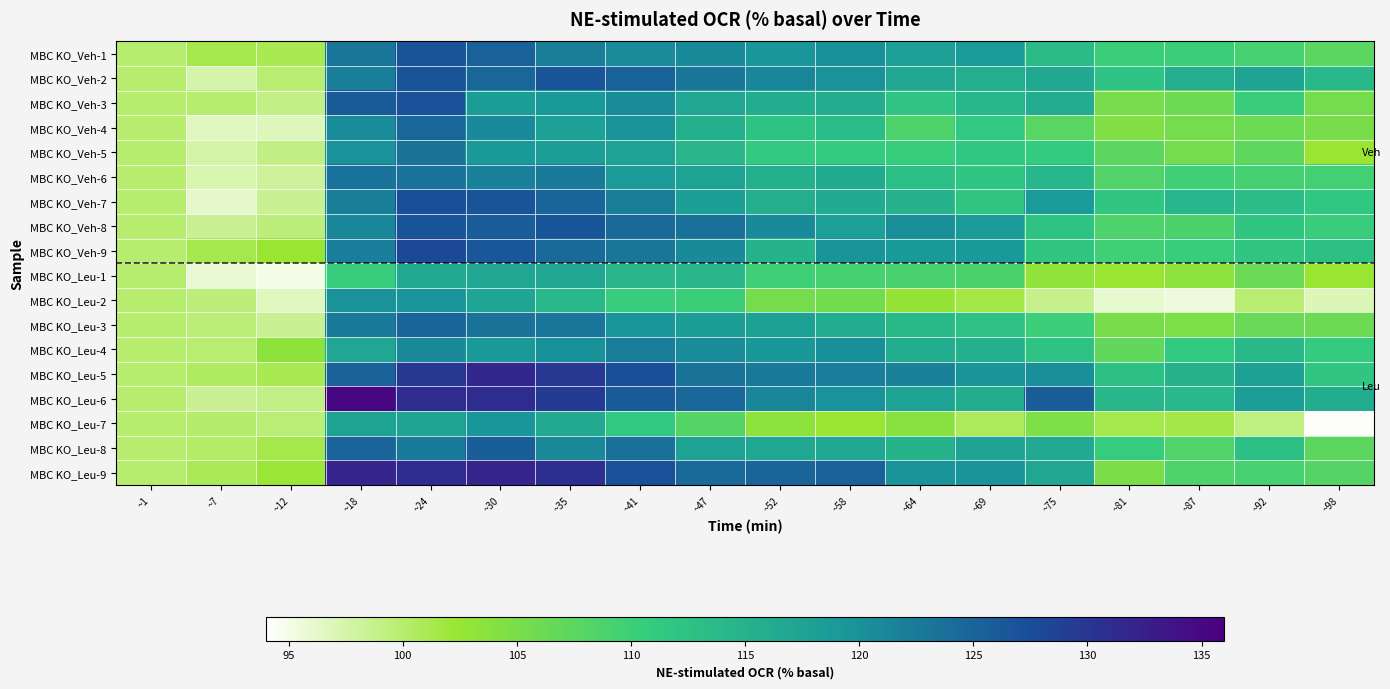

Reading left to right, what are all the values shown in this chart?

MBC KO_Veh-1: ~1=100.0	~7=101.4	~12=101.1	~18=123.0	~24=126.7	~30=125.3	~35=121.9	~41=120.6	~47=120.7	~52=119.5	~58=120.0	~64=118.0	~69=119.1	~75=113.6	~81=110.1	~87=110.2	~92=109.2	~98=107.6
MBC KO_Veh-2: ~1=100.0	~7=97.5	~12=99.8	~18=122.2	~24=126.8	~30=124.6	~35=126.6	~41=125.3	~47=122.9	~52=121.1	~58=119.8	~64=117.1	~69=115.7	~75=116.8	~81=112.5	~87=115.7	~92=117.4	~98=114.1
MBC KO_Veh-3: ~1=100.0	~7=100.0	~12=99.0	~18=125.9	~24=126.9	~30=118.6	~35=119.2	~41=120.7	~47=117.1	~52=115.9	~58=116.1	~64=112.2	~69=114.3	~75=116.0	~81=105.3	~87=106.0	~92=110.3	~98=105.4
MBC KO_Veh-4: ~1=100.0	~7=96.8	~12=96.8	~18=120.7	~24=124.7	~30=120.9	~35=118.1	~41=119.8	~47=115.4	~52=112.2	~58=113.3	~64=108.7	~69=111.4	~75=107.8	~81=104.4	~87=105.3	~92=106.0	~98=105.1
MBC KO_Veh-5: ~1=100.0	~7=97.7	~12=99.2	~18=119.8	~24=123.2	~30=119.1	~35=118.3	~41=117.8	~47=114.4	~52=111.1	~58=110.7	~64=110.5	~69=111.6	~75=110.8	~81=107.4	~87=105.4	~92=107.2	~98=102.4
MBC KO_Veh-6: ~1=100.0	~7=97.3	~12=98.1	~18=123.5	~24=123.4	~30=121.8	~35=122.6	~41=118.9	~47=117.6	~52=115.5	~58=116.5	~64=112.9	~69=112.0	~75=114.3	~81=108.4	~87=109.8	~92=109.3	~98=109.6
MBC KO_Veh-7: ~1=100.0	~7=96.3	~12=98.5	~18=122.0	~24=127.1	~30=126.6	~35=125.0	~41=122.0	~47=118.2	~52=115.7	~58=116.2	~64=115.0	~69=111.8	~75=119.0	~81=111.8	~87=114.5	~92=113.5	~98=111.6
MBC KO_Veh-8: ~1=100.0	~7=98.5	~12=99.5	~18=121.1	~24=126.7	~30=125.6	~35=126.6	~41=124.3	~47=123.6	~52=120.9	~58=118.1	~64=120.3	~69=118.8	~75=112.3	~81=108.7	~87=108.8	~92=111.9	~98=110.3
MBC KO_Veh-9: ~1=100.0	~7=101.4	~12=102.5	~18=122.1	~24=128.0	~30=126.4	~35=124.3	~41=122.9	~47=120.9	~52=115.0	~58=119.6	~64=119.3	~69=119.2	~75=111.8	~81=109.7	~87=110.4	~92=111.8	~98=112.8
MBC KO_Leu-1: ~1=100.0	~7=95.9	~12=95.0	~18=110.4	~24=116.4	~30=117.0	~35=117.1	~41=114.4	~47=114.5	~52=109.9	~58=109.3	~64=109.1	~69=108.9	~75=103.3	~81=102.4	~87=103.4	~92=106.2	~98=102.4
MBC KO_Leu-2: ~1=100.0	~7=99.5	~12=96.6	~18=119.8	~24=119.6	~30=117.2	~35=114.0	~41=110.5	~47=110.1	~52=105.5	~58=105.6	~64=102.8	~69=101.6	~75=98.9	~81=96.0	~87=95.5	~92=99.8	~98=97.1
MBC KO_Leu-3: ~1=100.0	~7=99.7	~12=98.4	~18=122.7	~24=124.9	~30=123.4	~35=123.2	~41=119.6	~47=118.6	~52=117.9	~58=115.9	~64=113.9	~69=112.6	~75=109.9	~81=105.1	~87=104.5	~92=106.4	~98=106.1
MBC KO_Leu-4: ~1=100.0	~7=99.8	~12=103.4	~18=117.1	~24=121.0	~30=119.1	~35=120.0	~41=122.2	~47=120.7	~52=119.3	~58=120.2	~64=115.9	~69=115.4	~75=112.4	~81=107.1	~87=111.1	~92=114.0	~98=111.0
MBC KO_Leu-5: ~1=100.0	~7=100.7	~12=101.2	~18=125.0	~24=129.7	~30=131.7	~35=129.9	~41=127.2	~47=123.3	~52=122.6	~58=122.1	~64=121.7	~69=119.6	~75=120.2	~81=112.8	~87=114.9	~92=117.9	~98=111.8
MBC KO_Leu-6: ~1=100.0	~7=98.5	~12=99.1	~18=135.0	~24=131.0	~30=130.9	~35=129.5	~41=126.1	~47=124.7	~52=121.1	~58=119.8	~64=117.6	~69=115.8	~75=125.6	~81=114.4	~87=114.1	~92=118.3	~98=115.9
MBC KO_Leu-7: ~1=100.0	~7=100.1	~12=99.7	~18=117.5	~24=117.4	~30=119.5	~35=116.4	~41=111.4	~47=107.9	~52=103.5	~58=102.4	~64=103.9	~69=100.7	~75=104.5	~81=101.5	~87=101.6	~92=99.3	~98=94.2
MBC KO_Leu-8: ~1=100.0	~7=100.4	~12=101.5	~18=124.8	~24=122.6	~30=125.7	~35=121.0	~41=123.6	~47=117.8	~52=116.9	~58=116.9	~64=114.9	~69=117.4	~75=116.5	~81=110.7	~87=108.4	~92=112.8	~98=107.4
MBC KO_Leu-9: ~1=100.0	~7=101.0	~12=102.2	~18=132.0	~24=131.0	~30=132.0	~35=130.8	~41=127.0	~47=124.5	~52=125.0	~58=125.2	~64=119.6	~69=119.6	~75=117.0	~81=104.9	~87=108.7	~92=109.2	~98=108.0